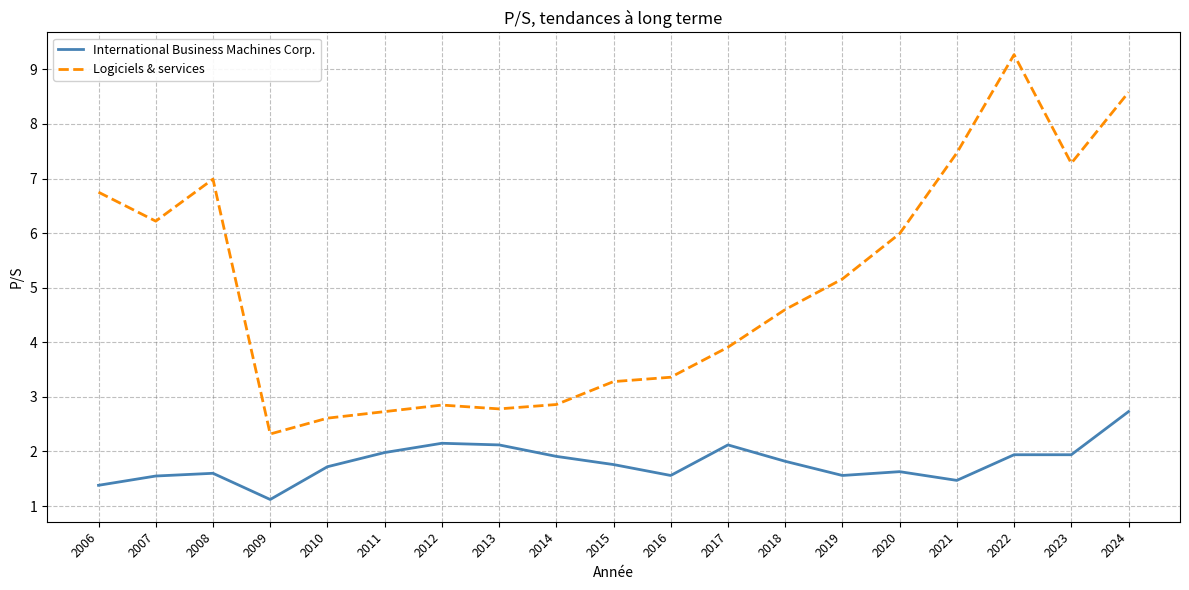

True or false: Logiciels & services and International Business Machines Corp. cross at least once.

False